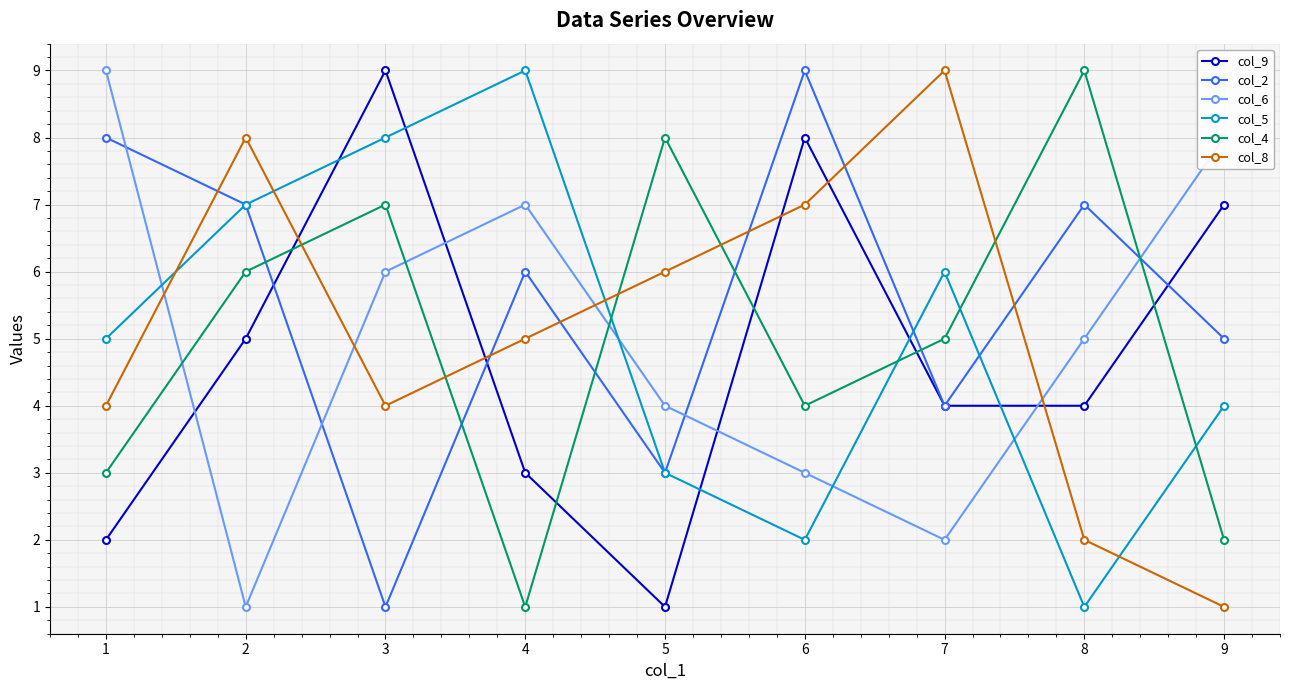

What is the difference between the maximum and minimum values in the col_2 series?

8